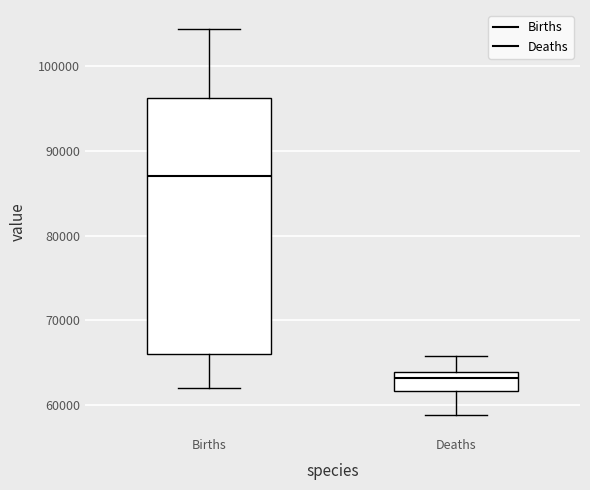

Where does the upper whisker of the box for Births end on the y-axis? The values are not printed on the chart, so give them approximately, as read against the axis.

104000